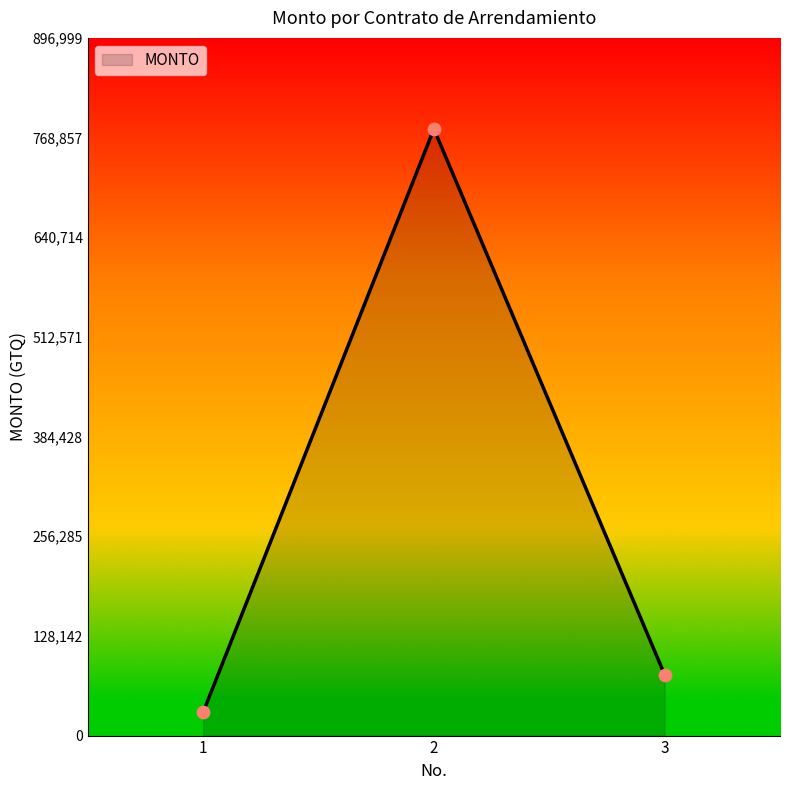

What is the ratio of the value at 1 to the value at 3?

0.4